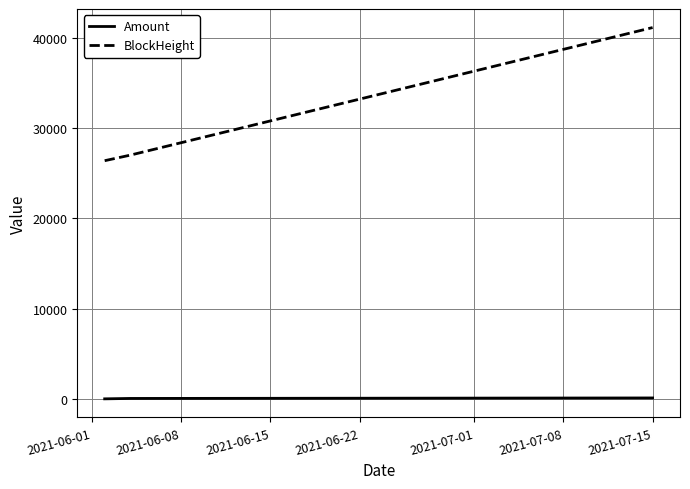

Which series has the largest range (max minus min)?

BlockHeight